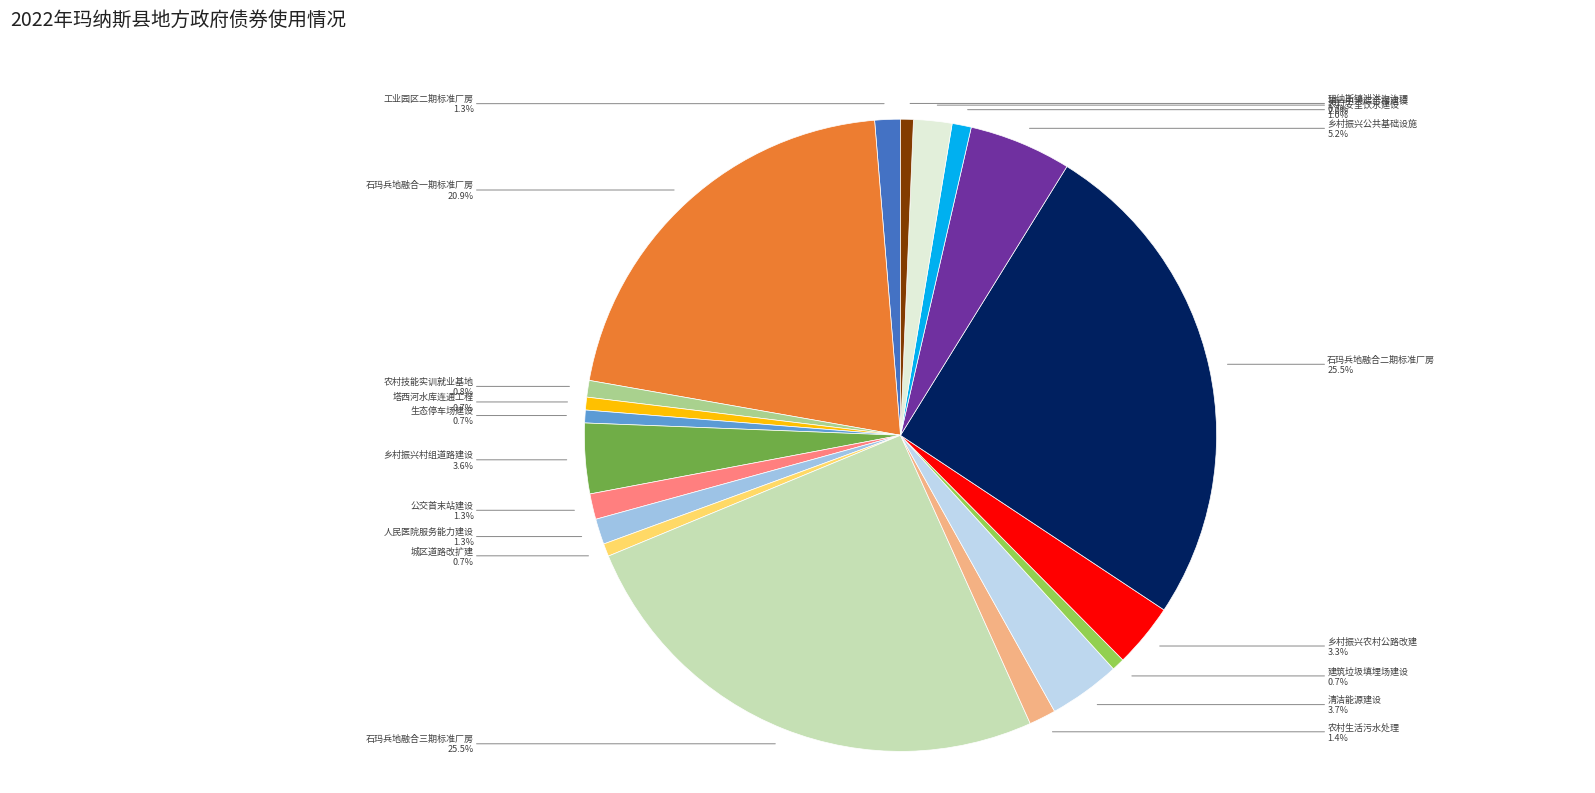

Which has a higher value, 人民医院服务能力建设 or 乡村振兴公共基础设施?

乡村振兴公共基础设施